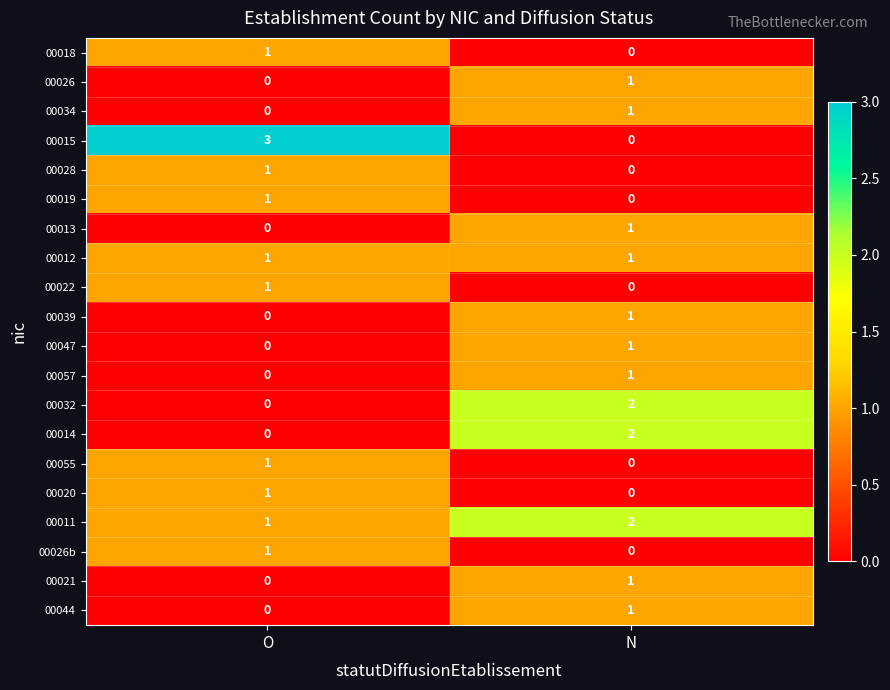

The 00034 series shows 1 at N. True or false?

True